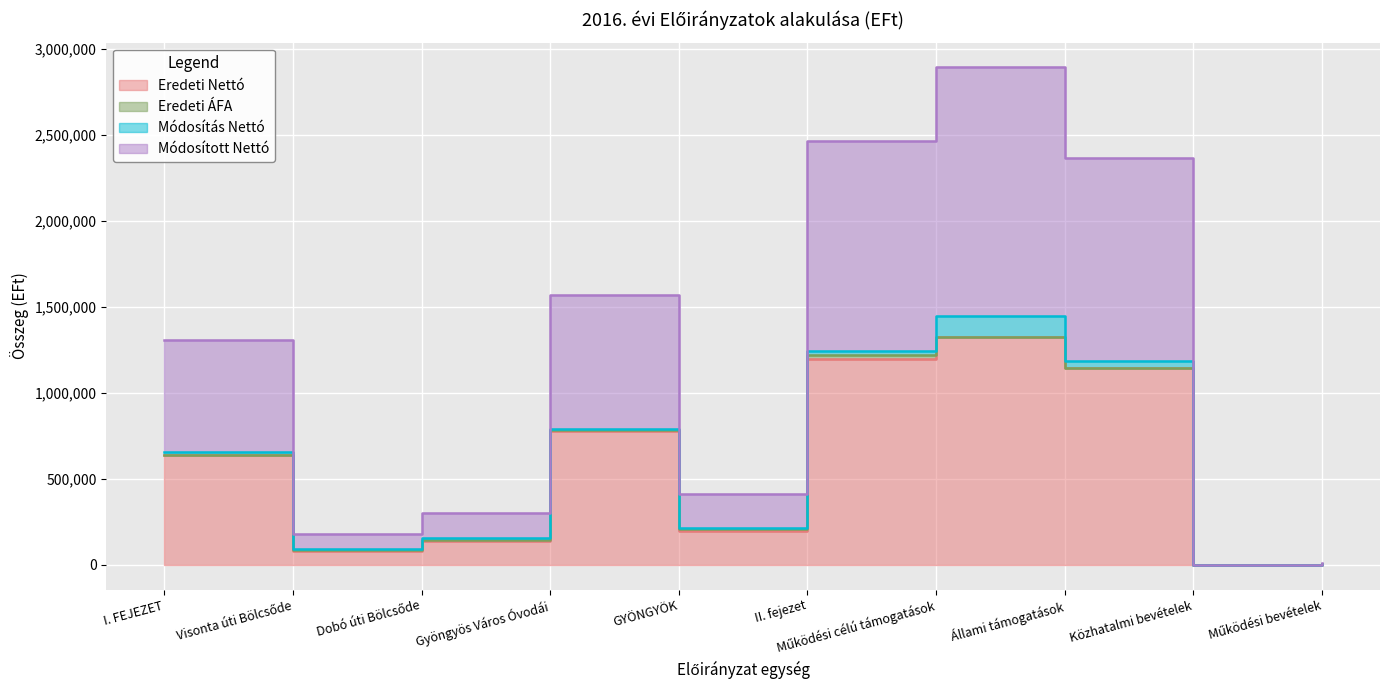

What is the label of the 6th point from the left?

II. fejezet